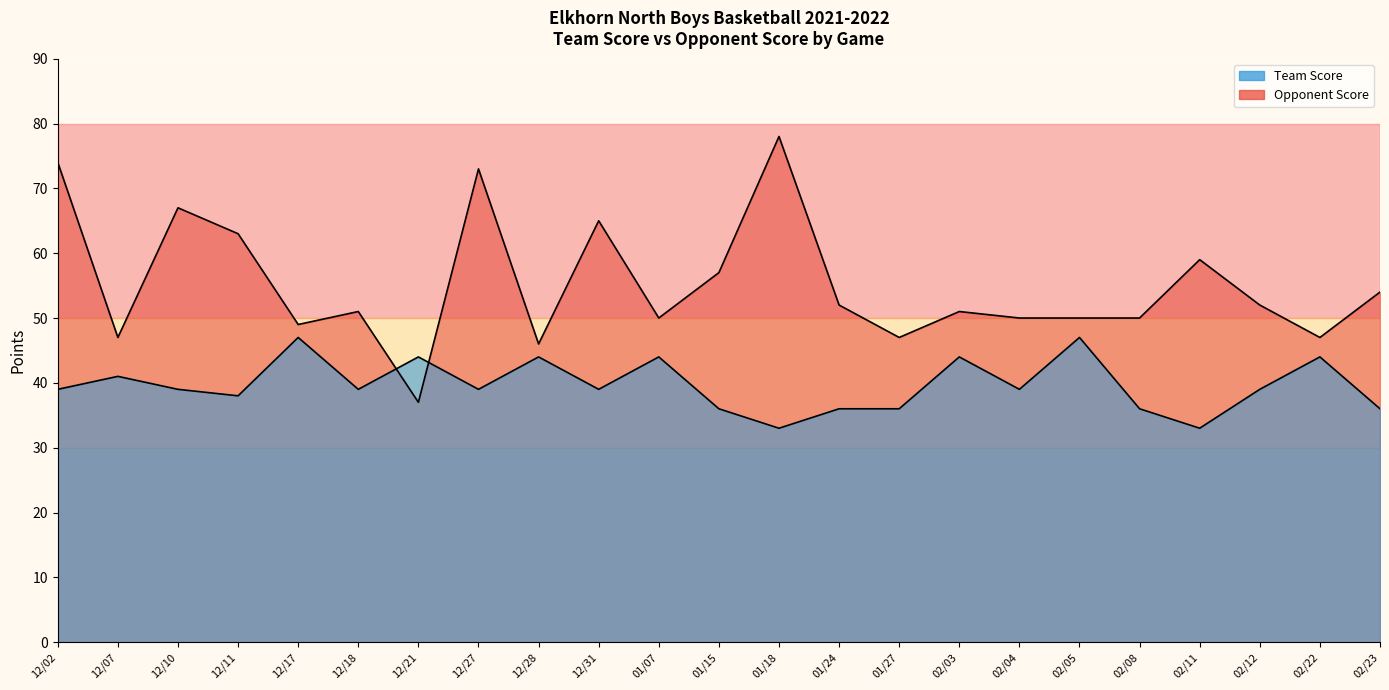

True or false: Opponent Score has more than 1 interior local peaks.

True